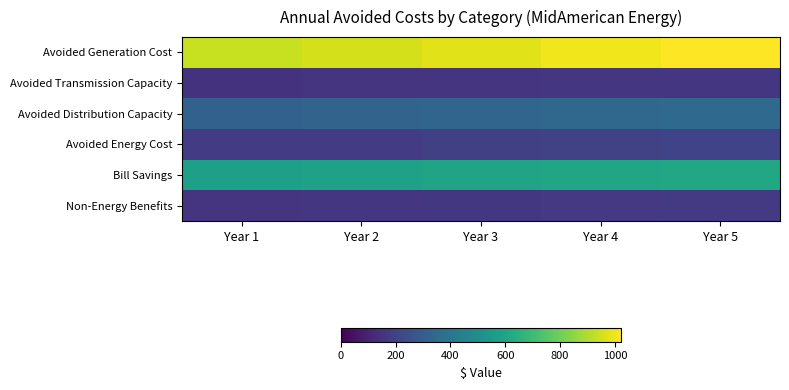

Which has a higher value, Year 1 or Year 3?

Year 3